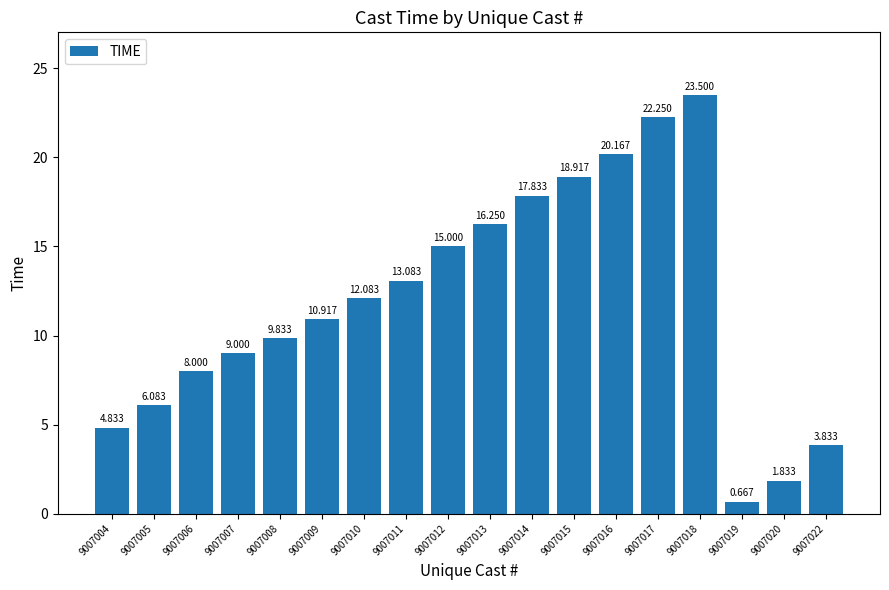

How many bars are there in total?

18